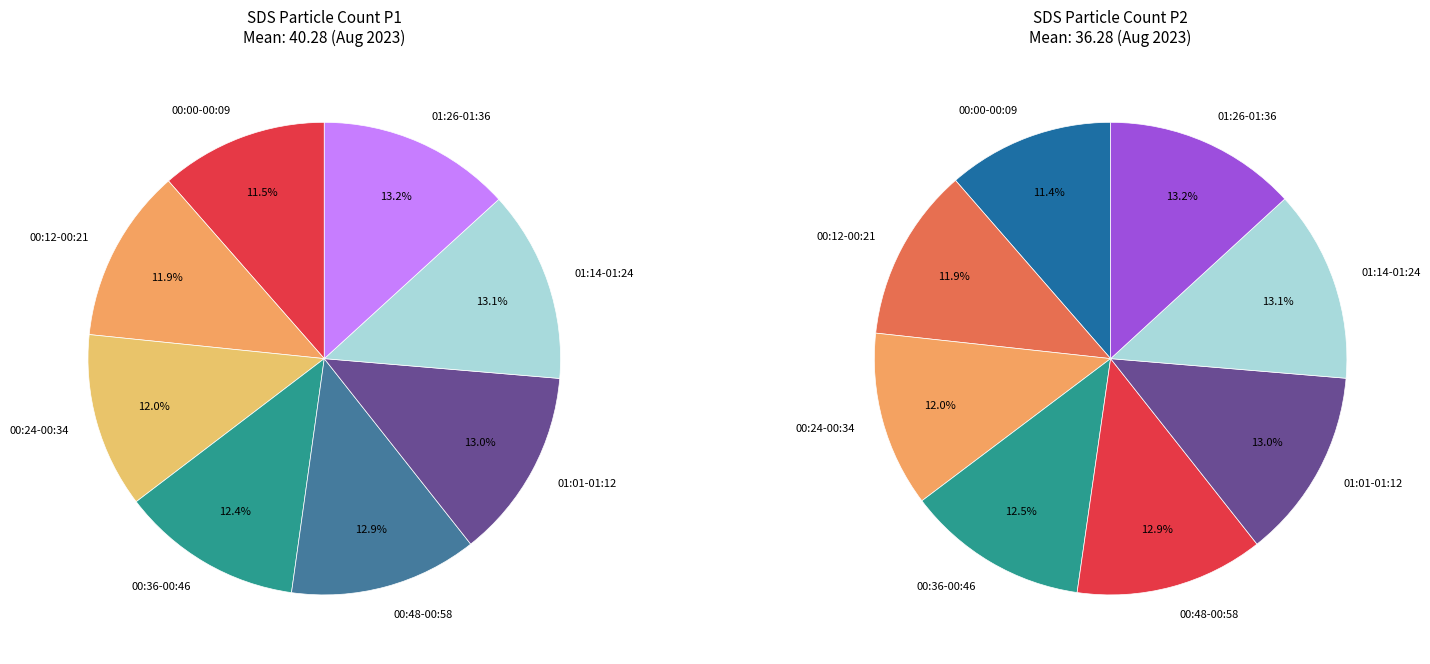

Between 24 and 15, which is larger?

24